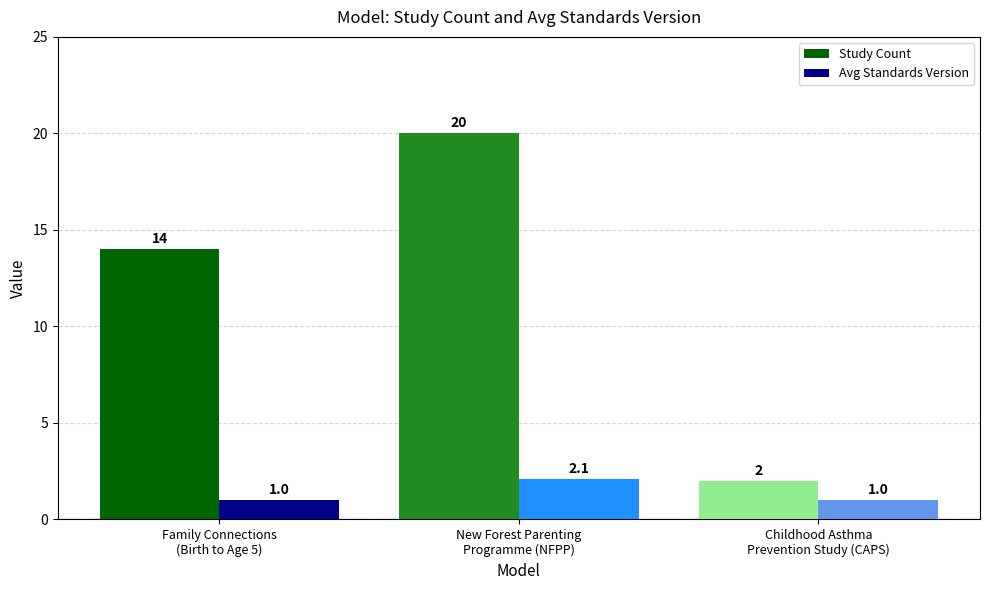

How many series are shown in this chart?

2